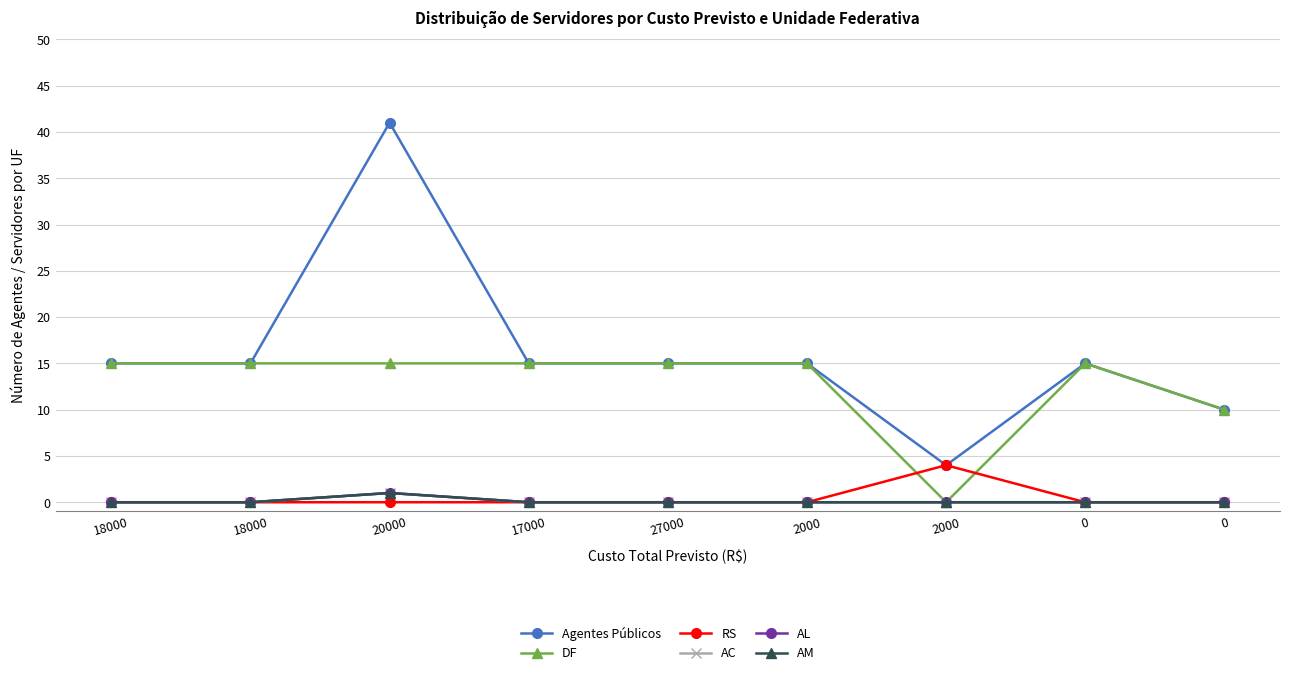

The value of AC at 20000 is 2. True or false?

False